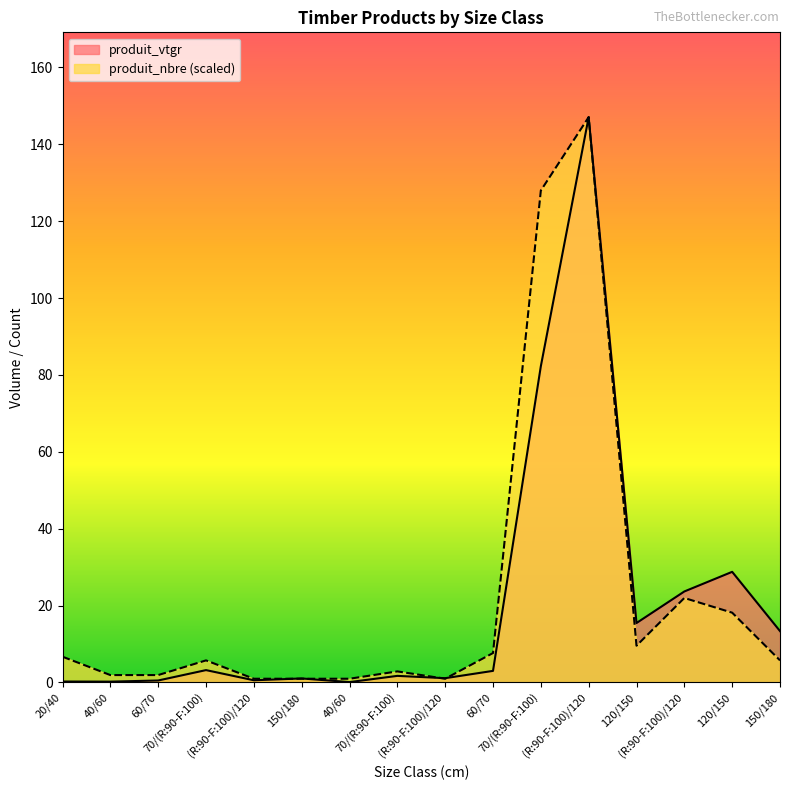

Reading left to right, list all the values displayed in this chart.

produit_vtgr: 0.2	0.2	0.5	3.2	0.6	1.0	0.1	1.7	1.1	3.0	82.3	147.1	15.4	23.7	28.8	13.3
produit_nbre: 6.7	1.9	1.9	5.7	1.0	1.0	1.0	2.9	1.0	7.6	128.0	147.1	9.5	22.0	18.1	5.7